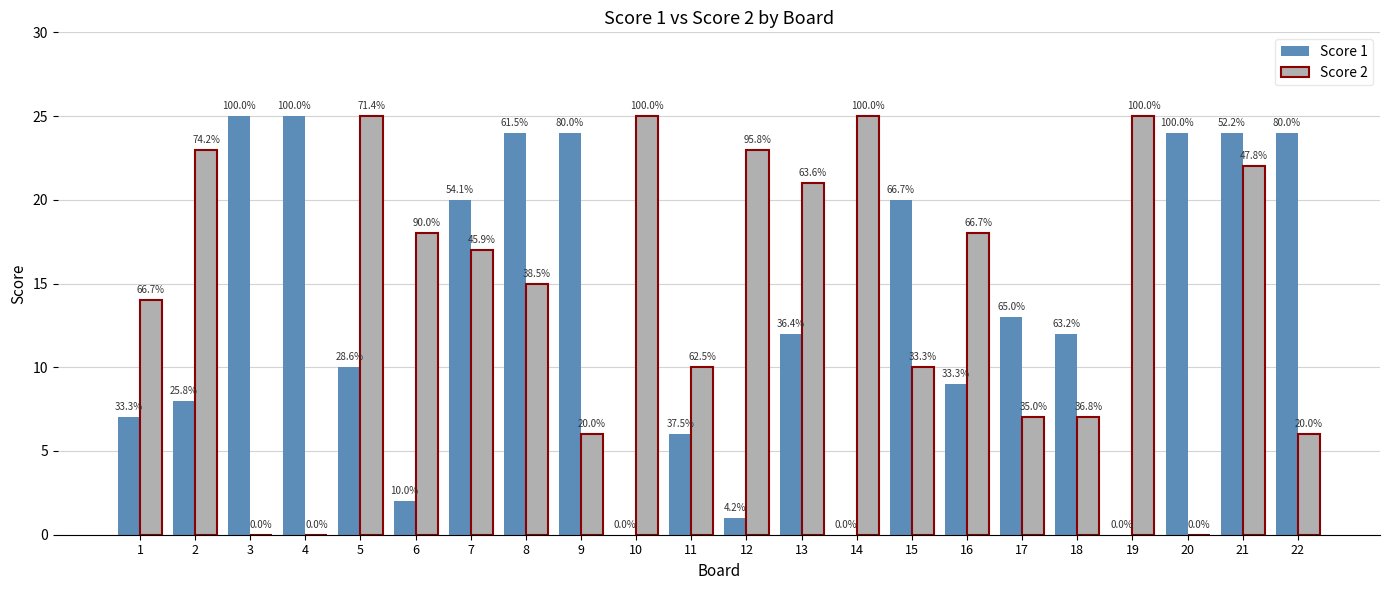

How many groups of bars are there?

22